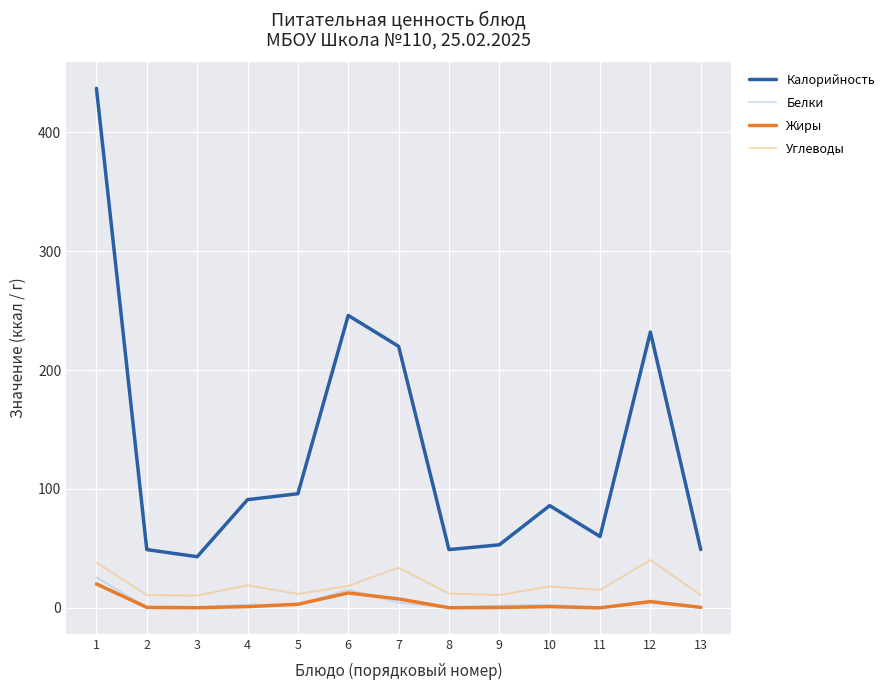

Which series has the largest range (max minus min)?

Калорийность